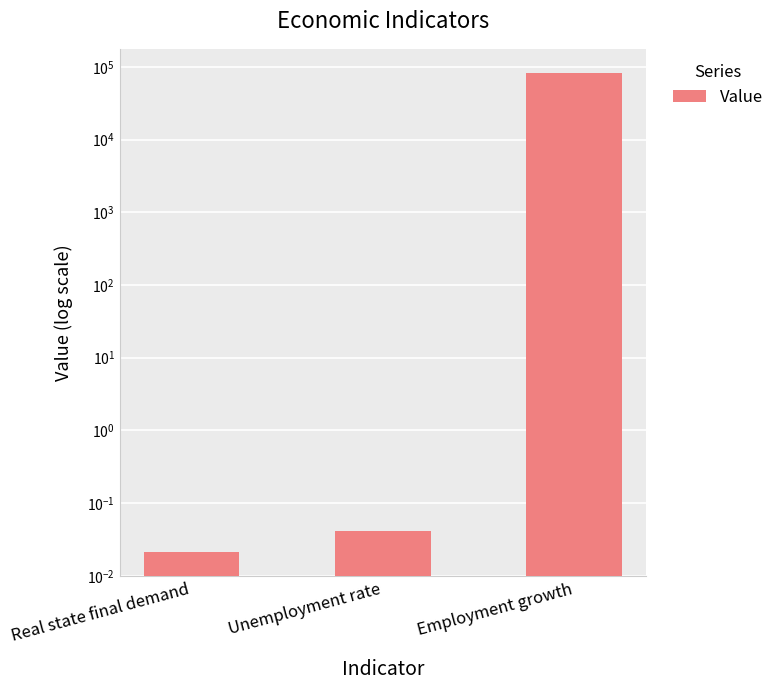

Reading right to left, transcribe all the data shown in this chart.

Employment growth=83000.0	Unemployment rate=0.0	Real state final demand=0.0